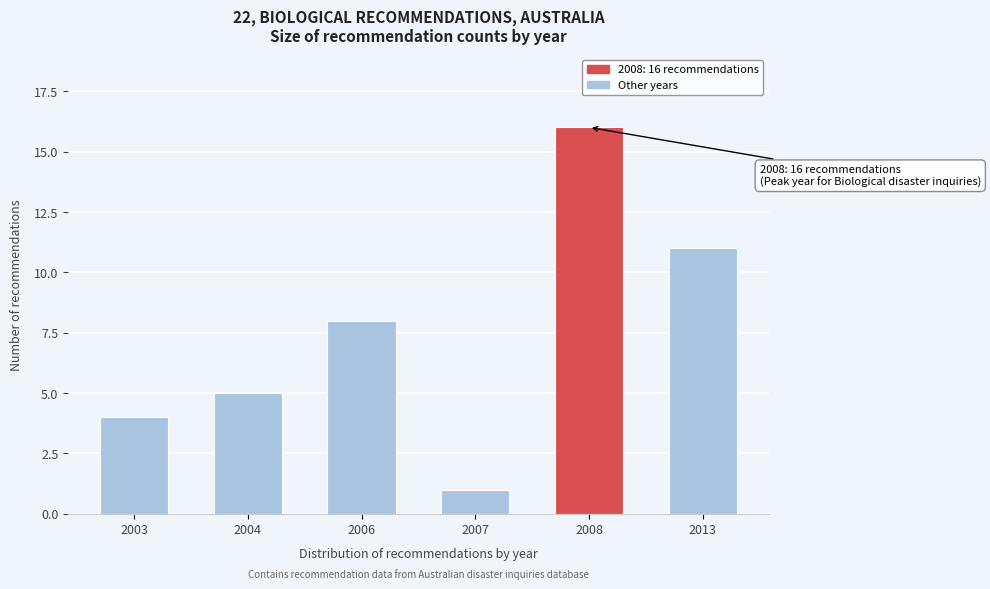

Reading right to left, extract all data points from this chart.

11	16	1	8	5	4